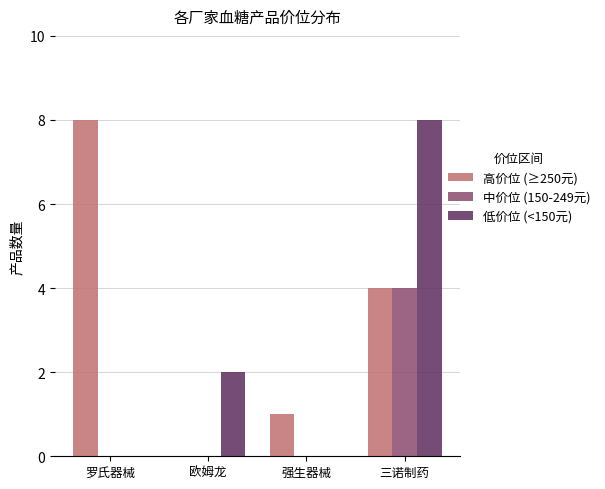

What is the maximum value shown in the chart?

8